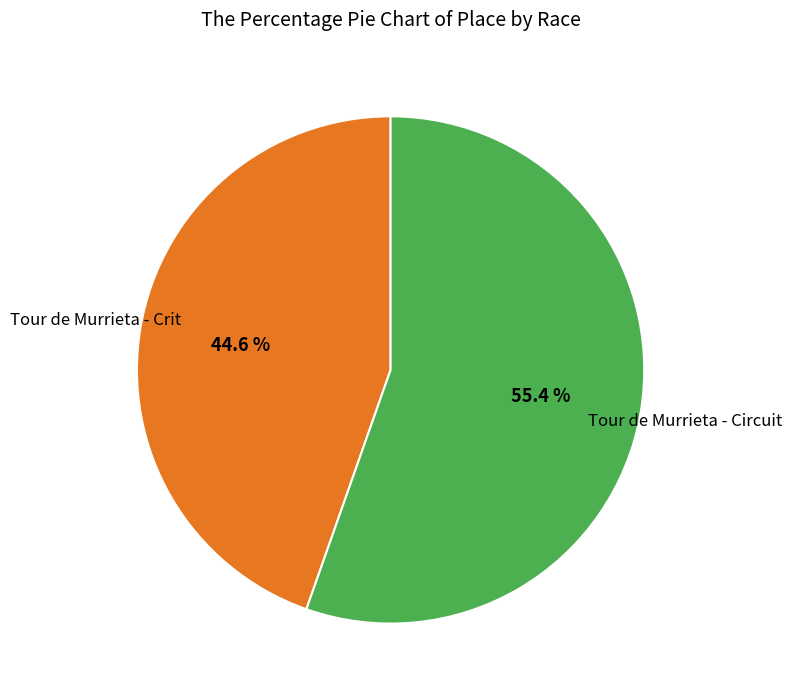

Does any single category account for the majority?

Yes